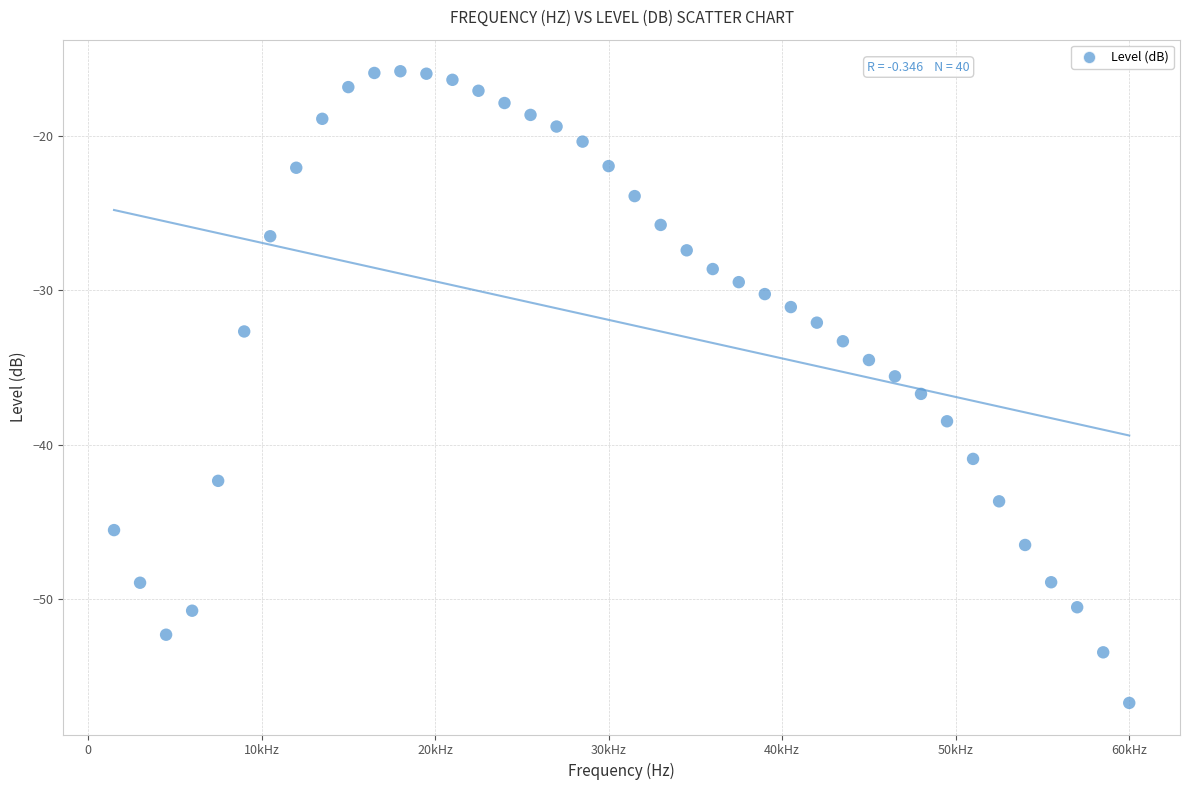

What is the range of Y values (max minus min)?

40.9